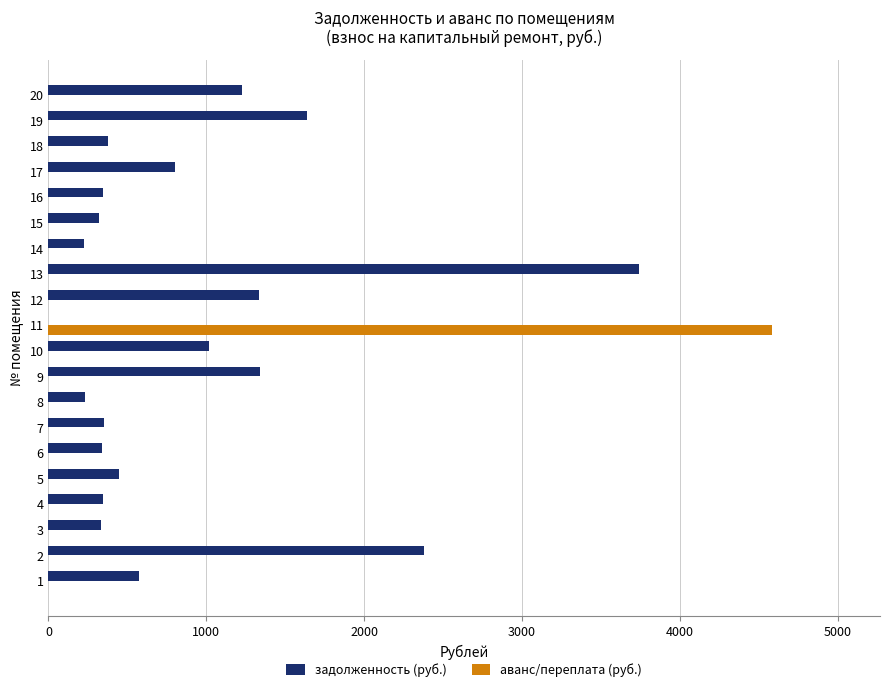

What is the sum of all аванс/переплата (руб.) values?

4581.6